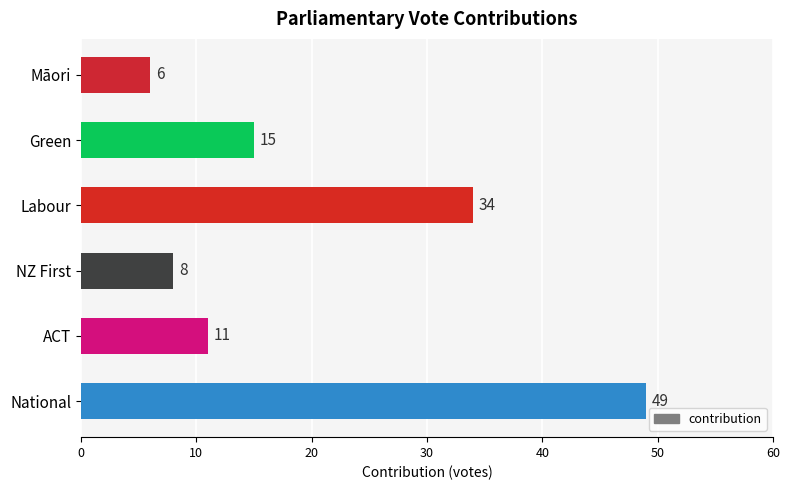

Where is the data nearest to the value 27?

Labour